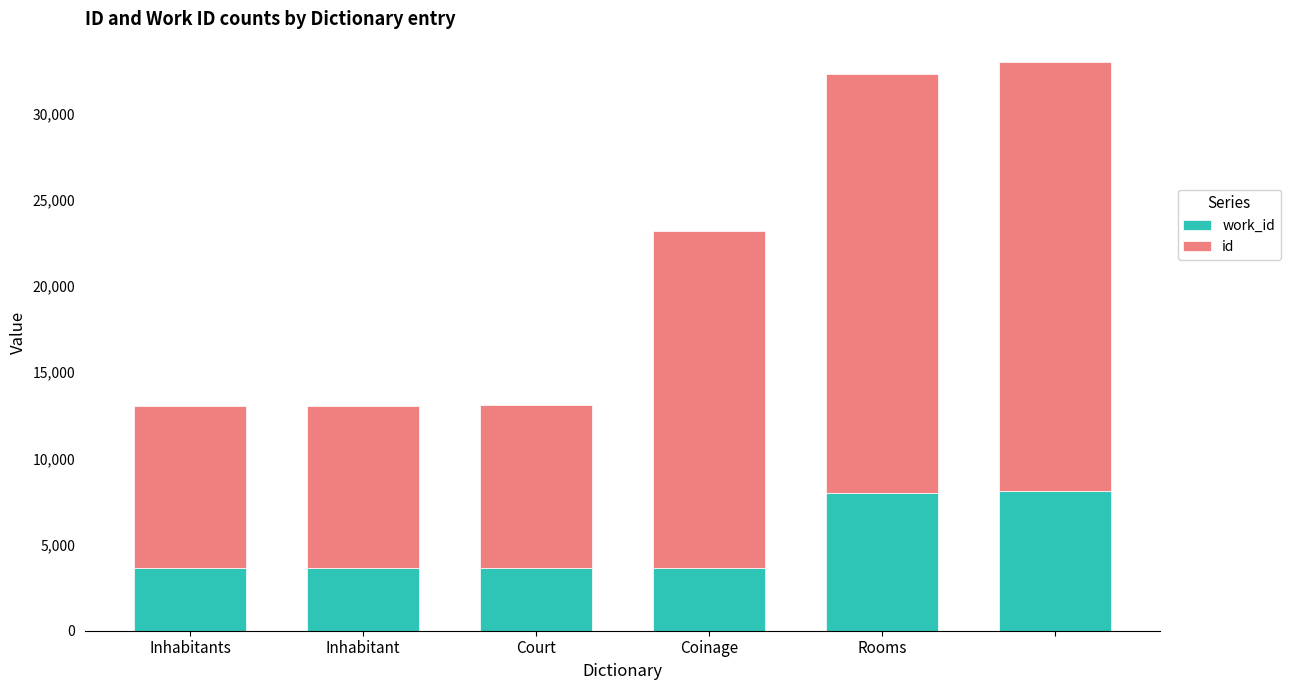

At how many categories does at least one series exceed 6167?

6